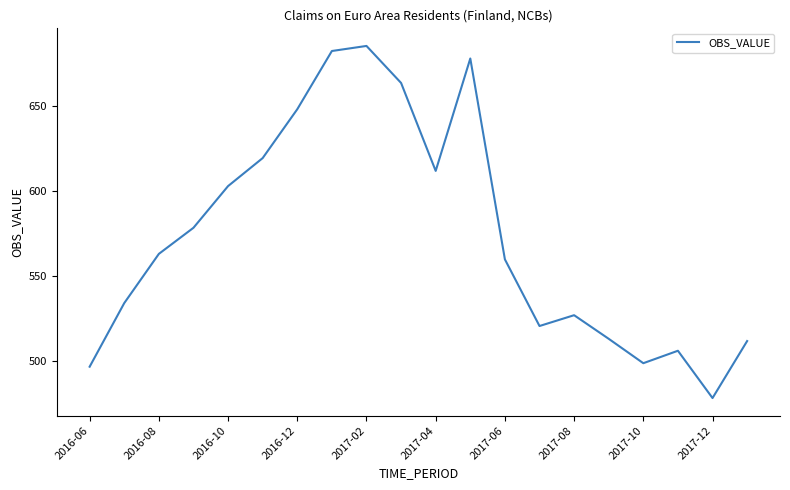

What is the maximum value shown in the chart?

685.2